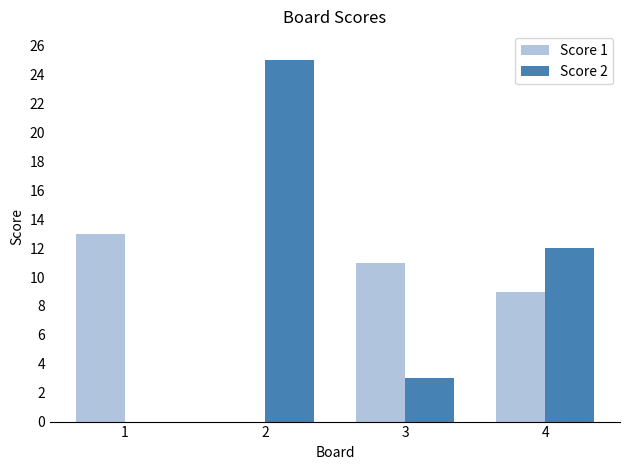

Which series has the largest total across all categories?

Score 2